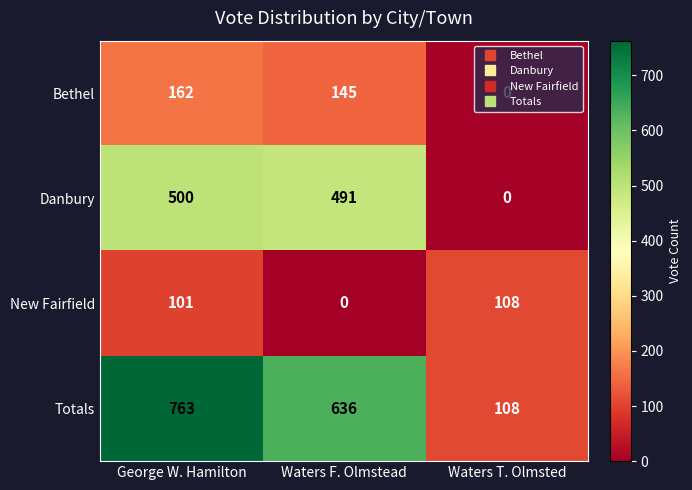

How many Totals values are between 108 and 763?

3